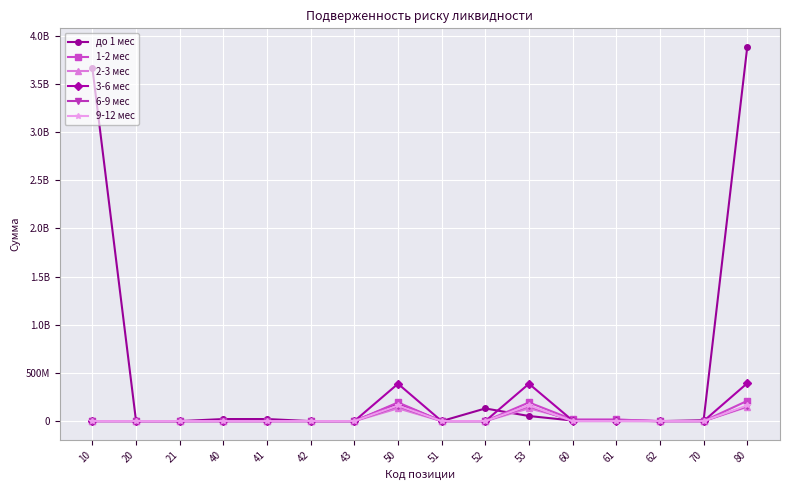

Which series has the largest range (max minus min)?

до 1 мес